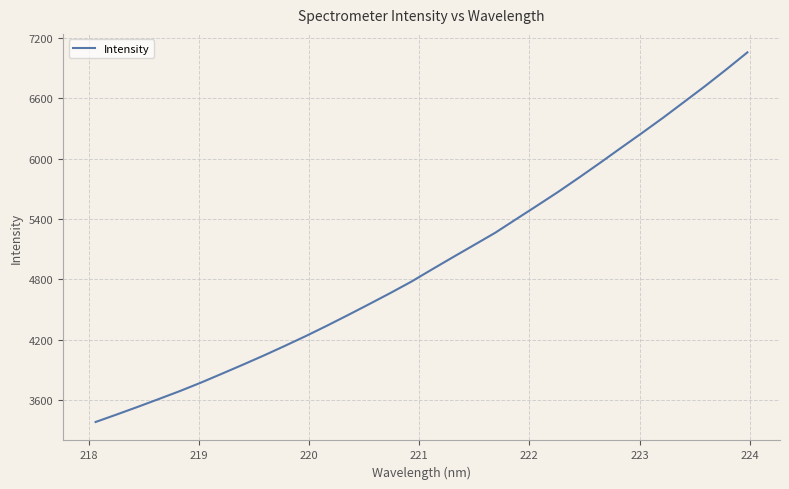

What is the difference between the maximum and minimum values?

3678.7